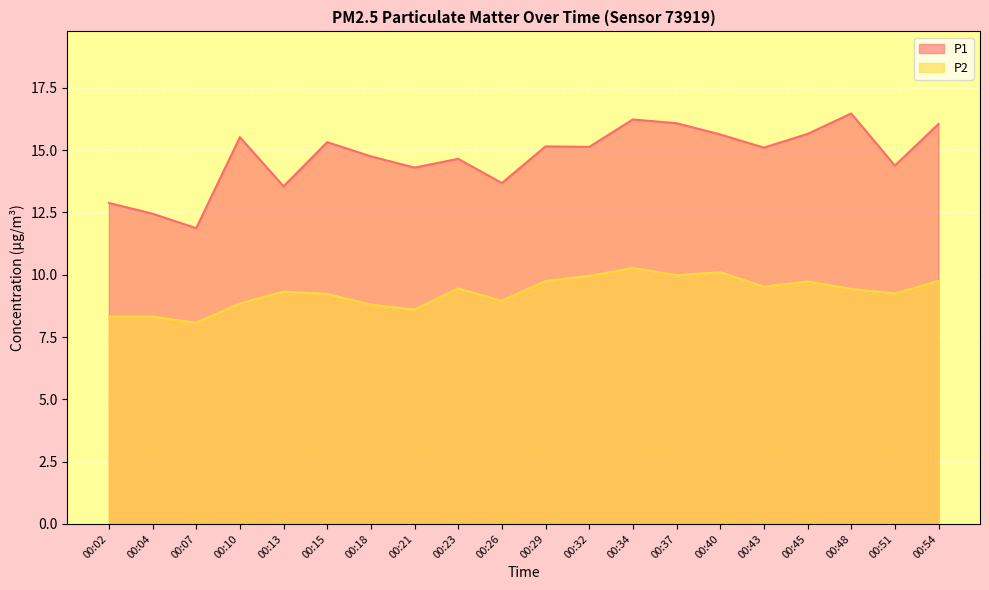

List the series in order of their peak value, highest first.

P1, P2